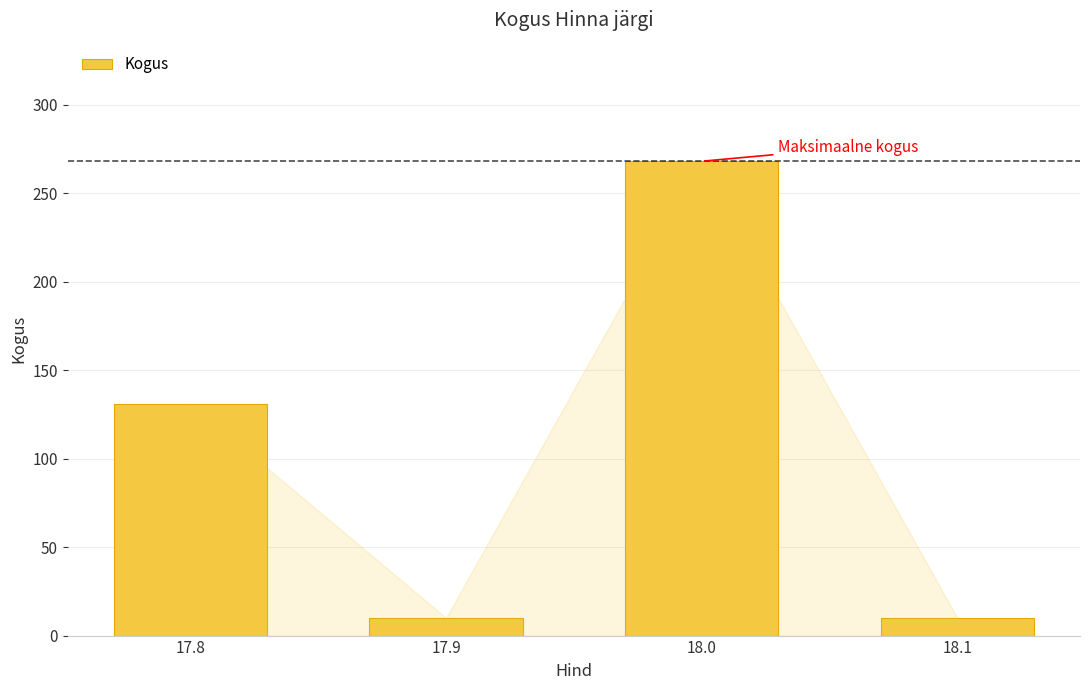

What is the average value?

105